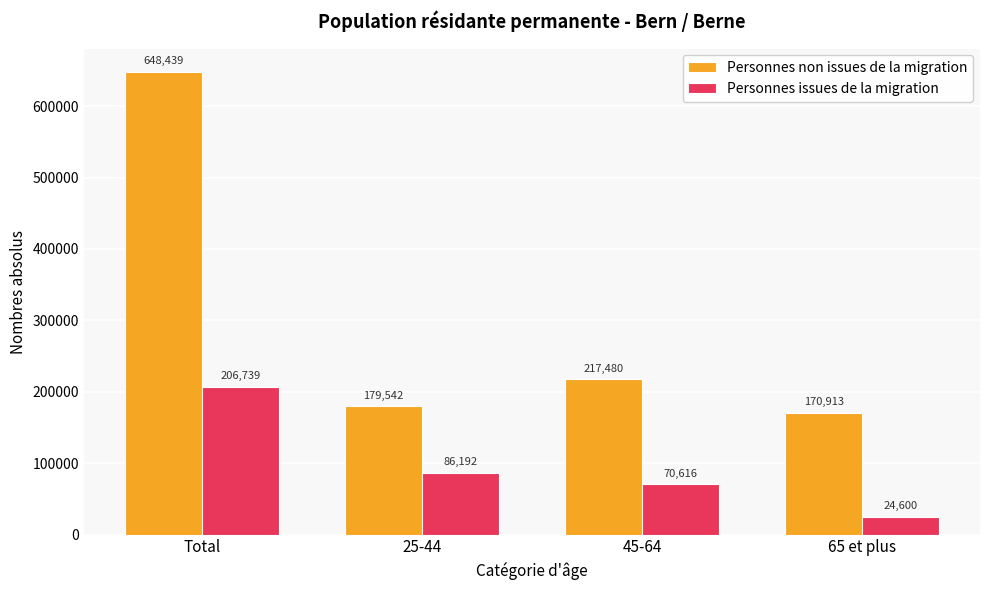

Is the value of Personnes non issues de la migration at Total greater than the value of Personnes issues de la migration at Total?

Yes